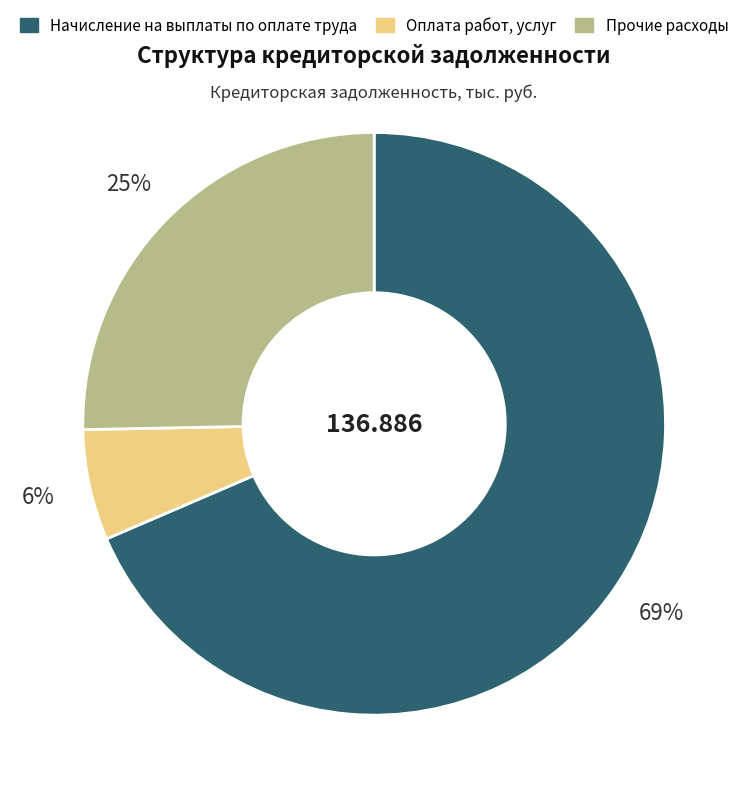

Is Начисление на выплаты по оплате труда the majority of the pie?

Yes